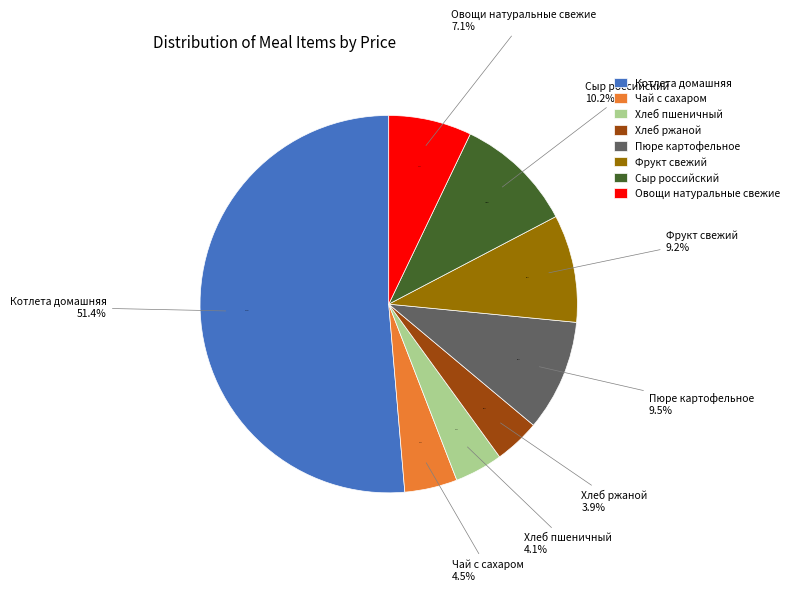

To the nearest percent, what is the difference between the largest and smallest slice percentages?

47%